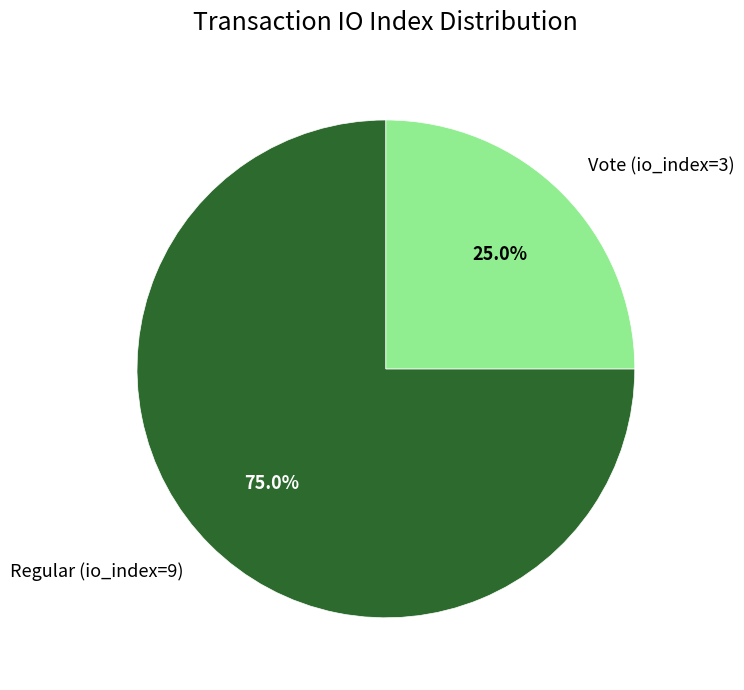

Is Regular (io_index=9) the majority of the pie?

Yes